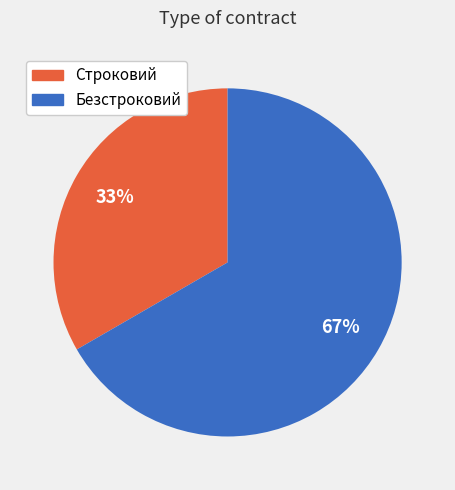

To the nearest percent, what percentage of the pie is Строковий?

33%